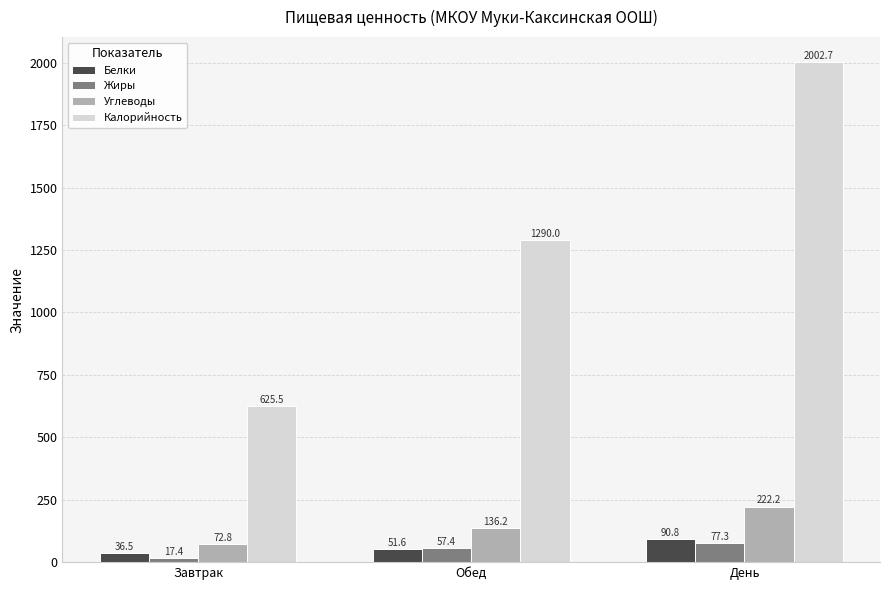

What are all the series names shown in the legend?

Белки, Жиры, Углеводы, Калорийность